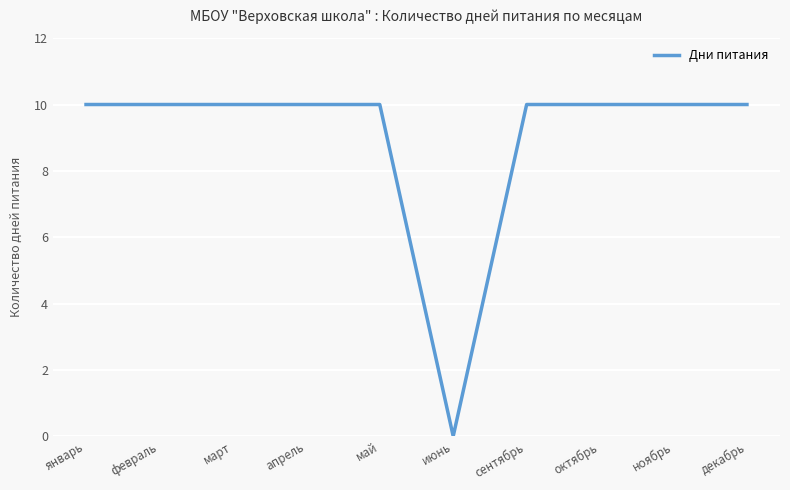

True or false: the data shows 10 at март.

True